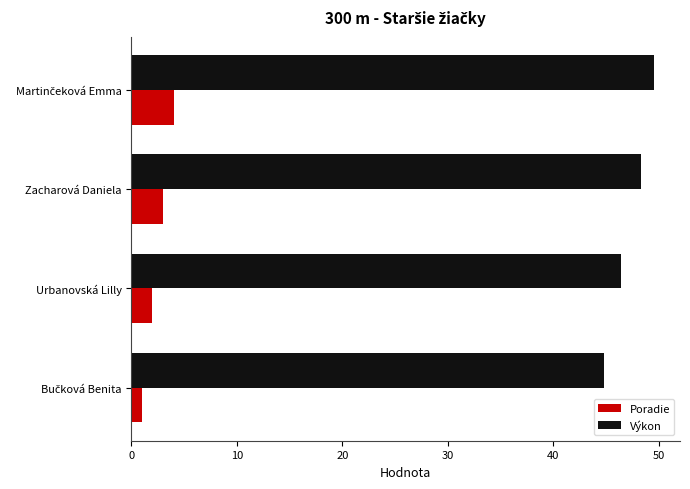

List the series in order of their overall mean, lowest first.

Poradie, Výkon